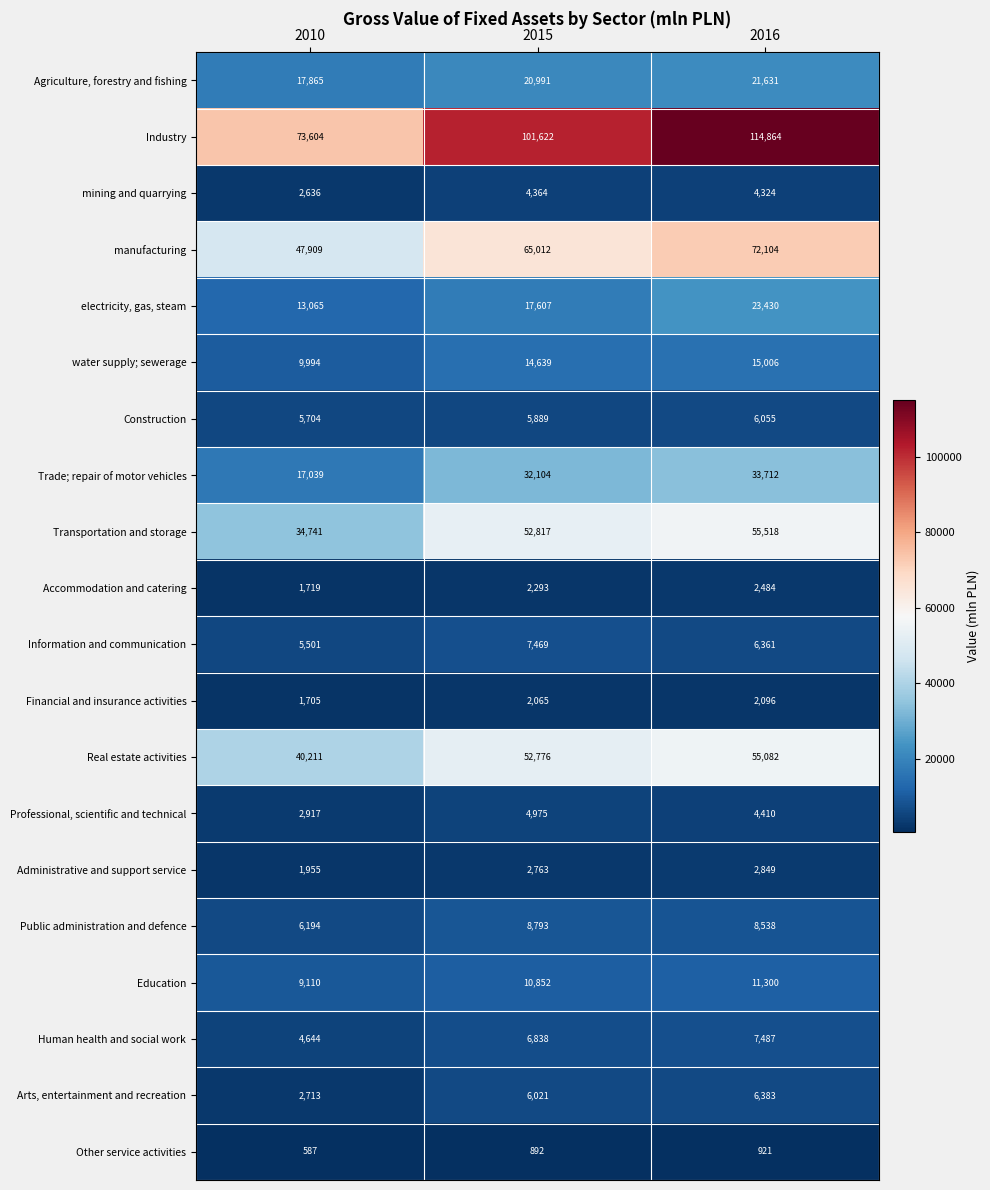

Rank the series at 2010 from lowest to highest value.

Other service activities, Financial and insurance activities, Accommodation and catering, Administrative and support service, mining and quarrying, Arts, entertainment and recreation, Professional, scientific and technical, Human health and social work, Information and communication, Construction, Public administration and defence, Education, water supply; sewerage, electricity, gas, steam, Trade; repair of motor vehicles, Agriculture, forestry and fishing, Transportation and storage, Real estate activities, manufacturing, Industry